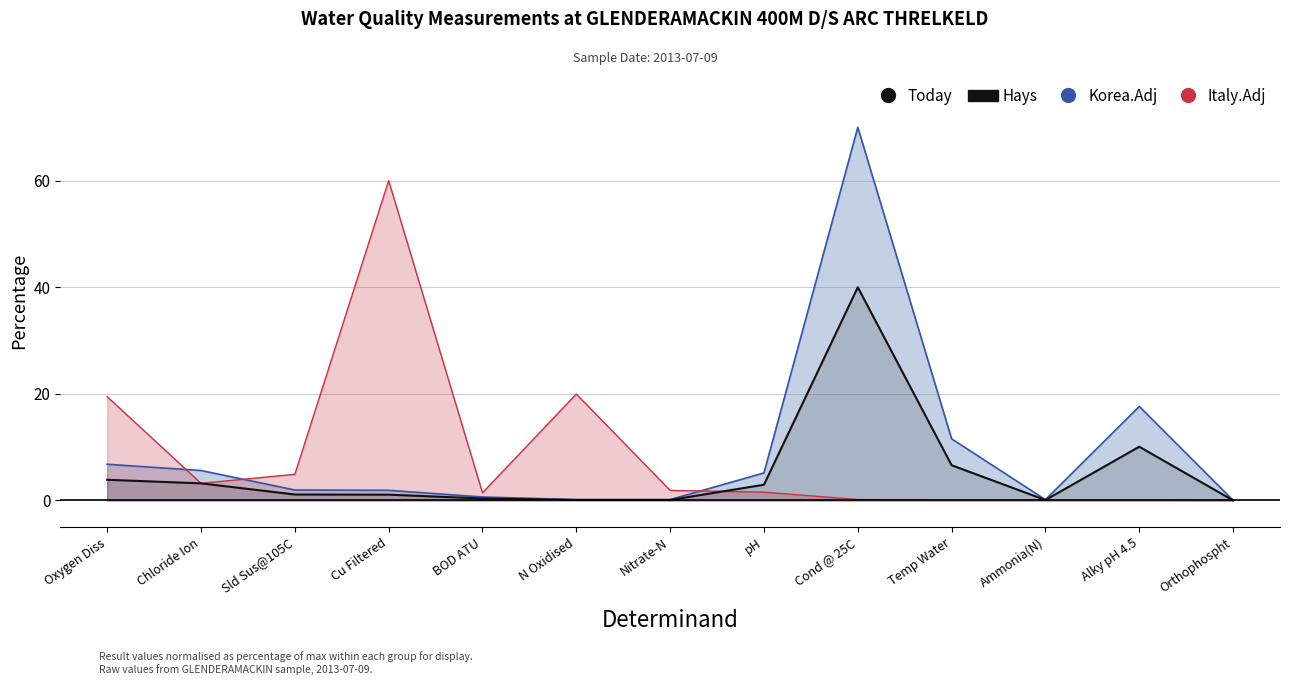

What is the sum of all values?

69.6